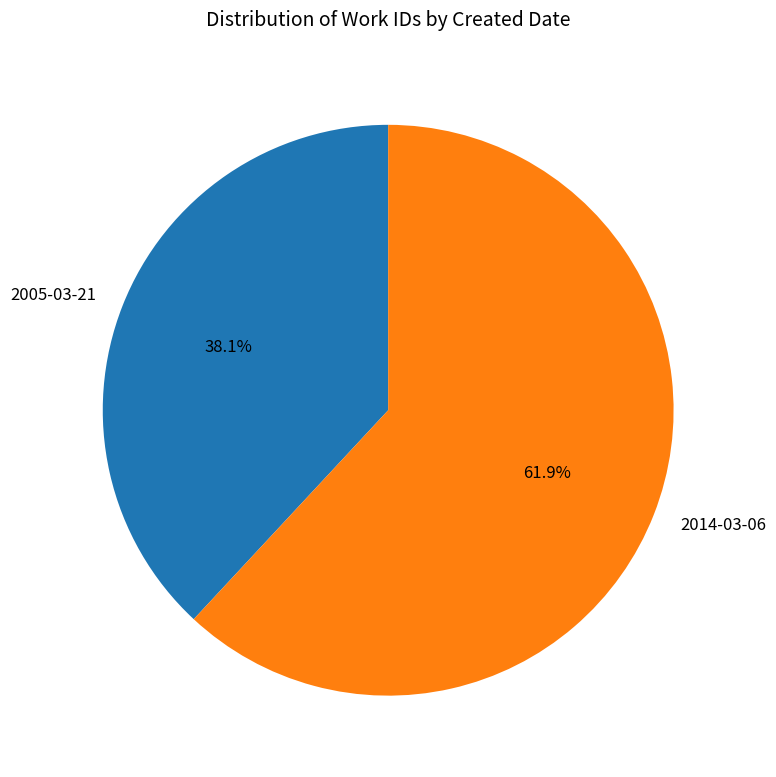

Is it true that 2005-03-21 is 38% of the pie?

True